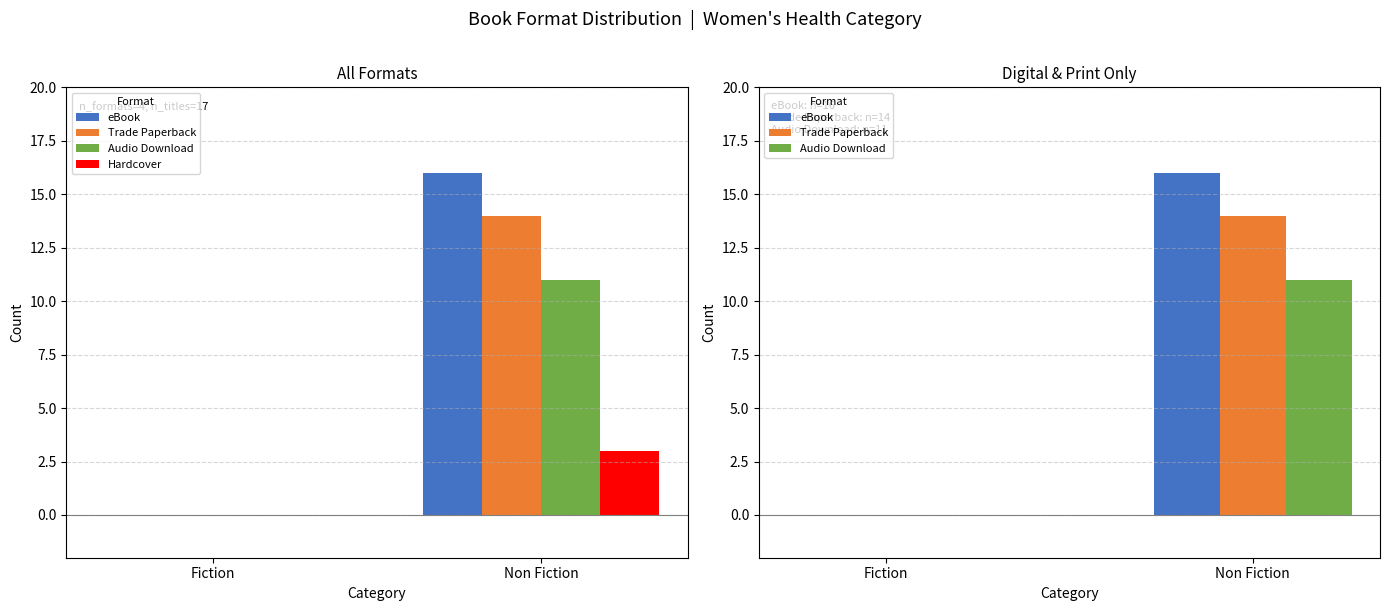

Where is Trade Paperback nearest to the value 7?

Fiction